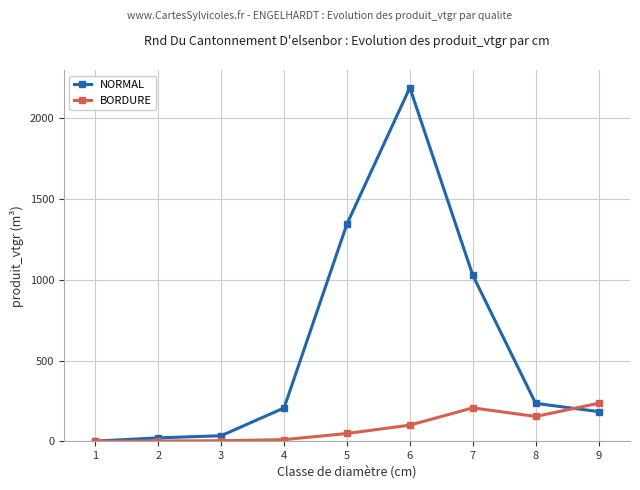

What is the total value across all series at 7?

1236.1